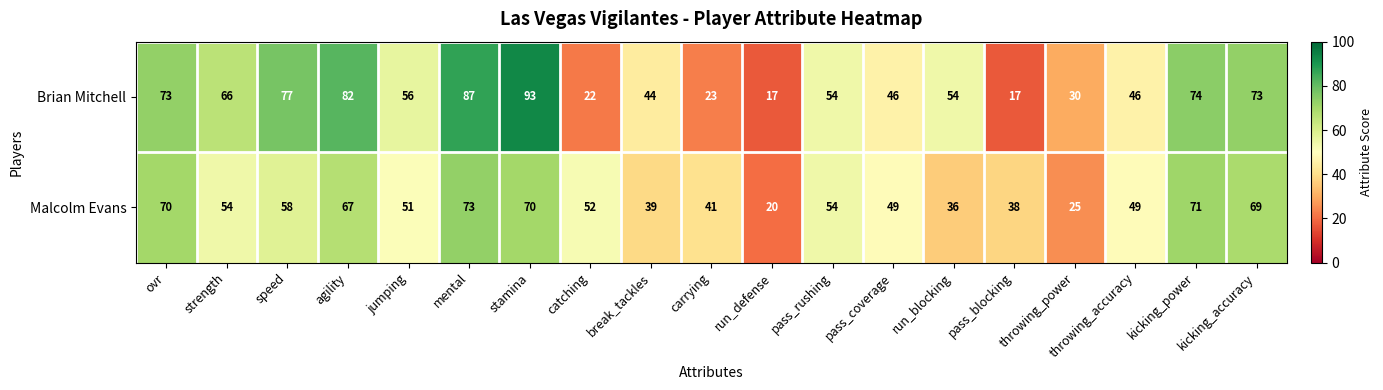

Is it true that Malcolm Evans equals 20 at run_defense?

True